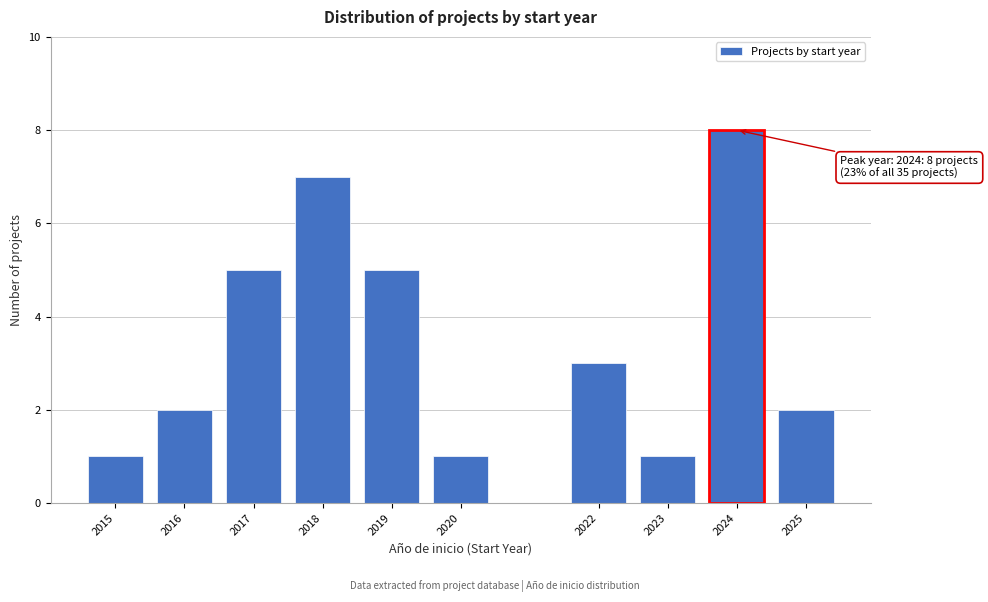

Reading left to right, what are all the values shown in this chart?

2015=1	2016=2	2017=5	2018=7	2019=5	2020=1	2022=3	2023=1	2024=8	2025=2